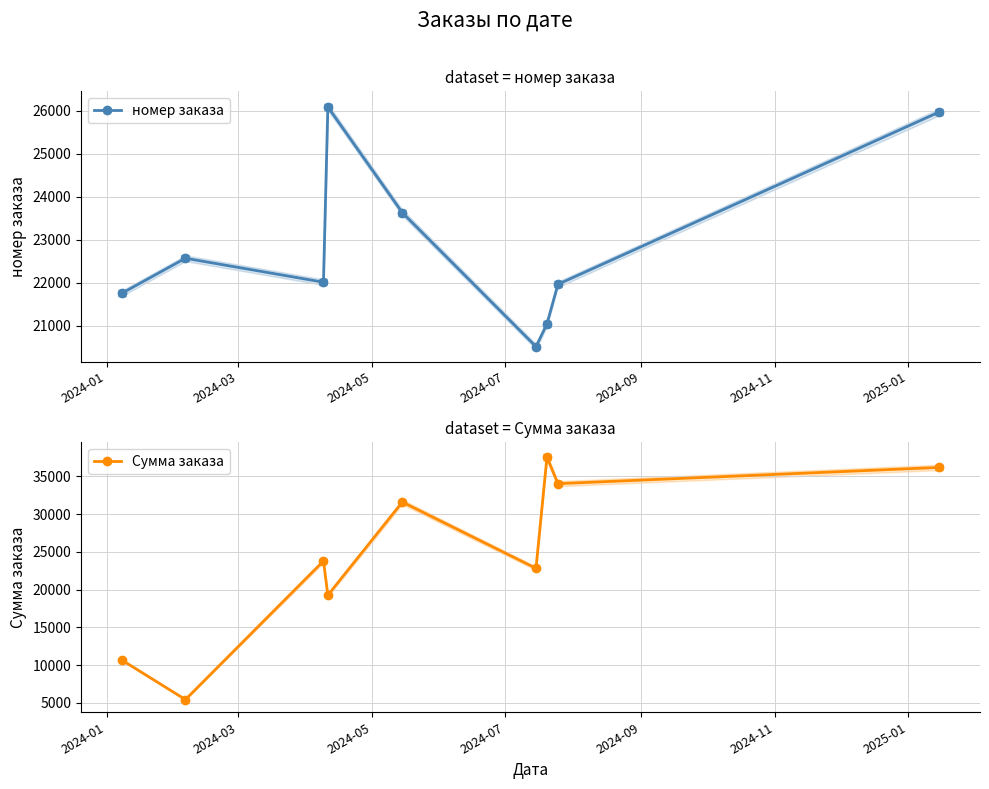

True or false: номер заказа has more than 1 interior local peaks.

True